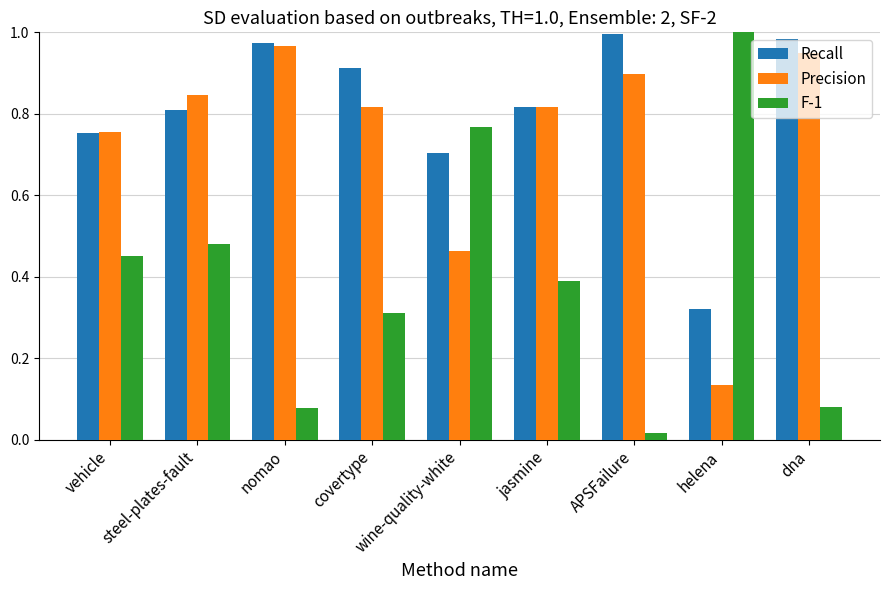

What is the average value of the F-1 series?

0.4